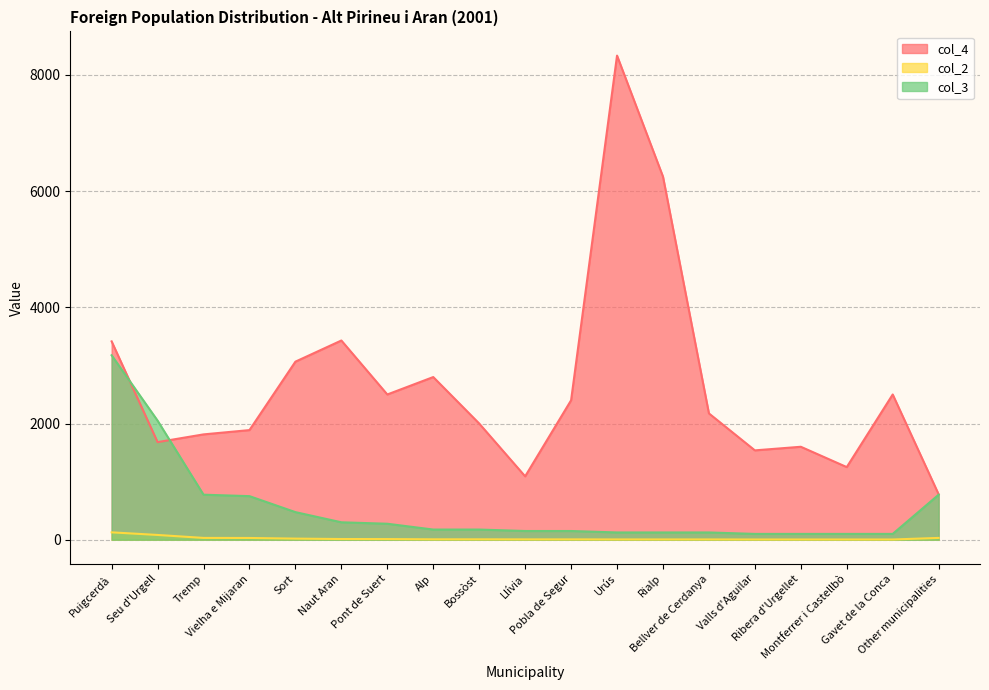

At which category is the sum across all series the highest?

Urús